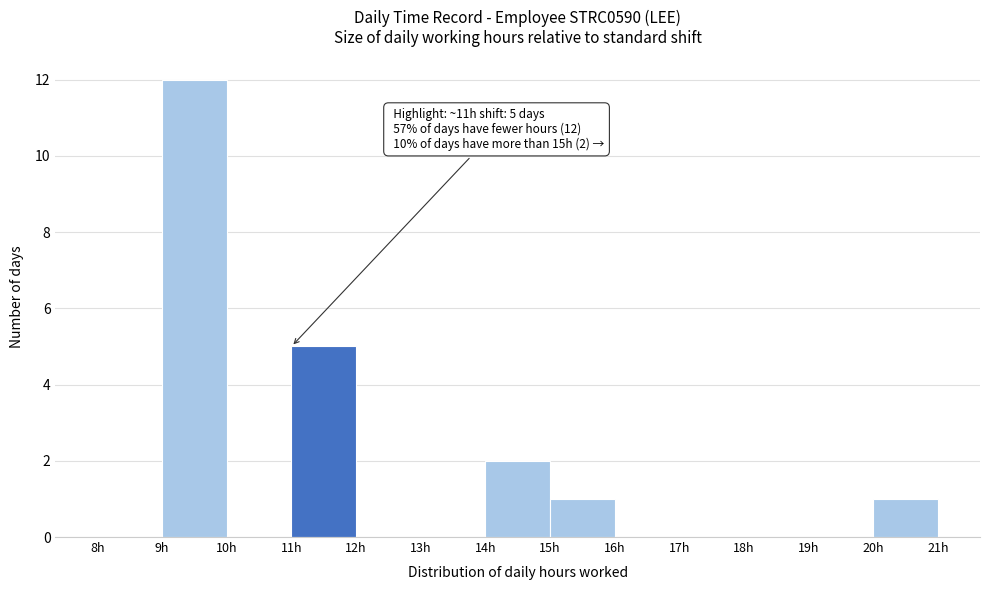

Over which range of the x-axis is the bar tallest?

9 to 10